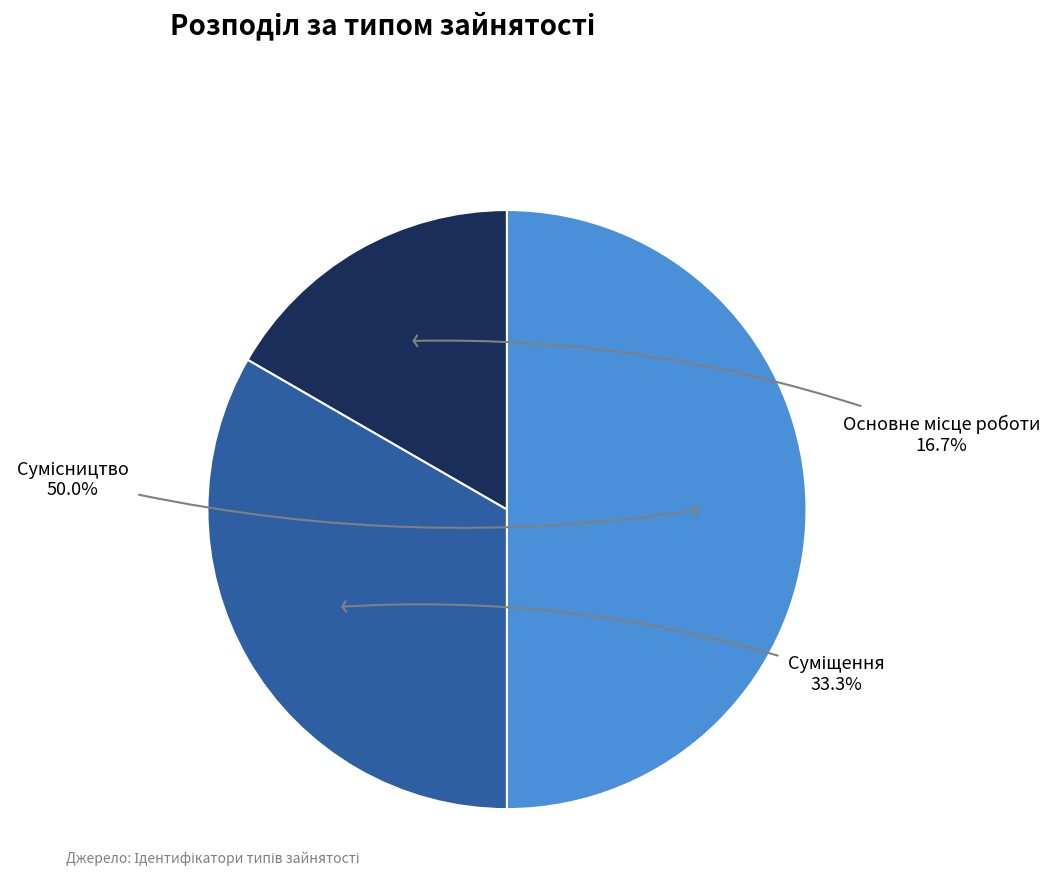

How many segments does this pie chart have?

3